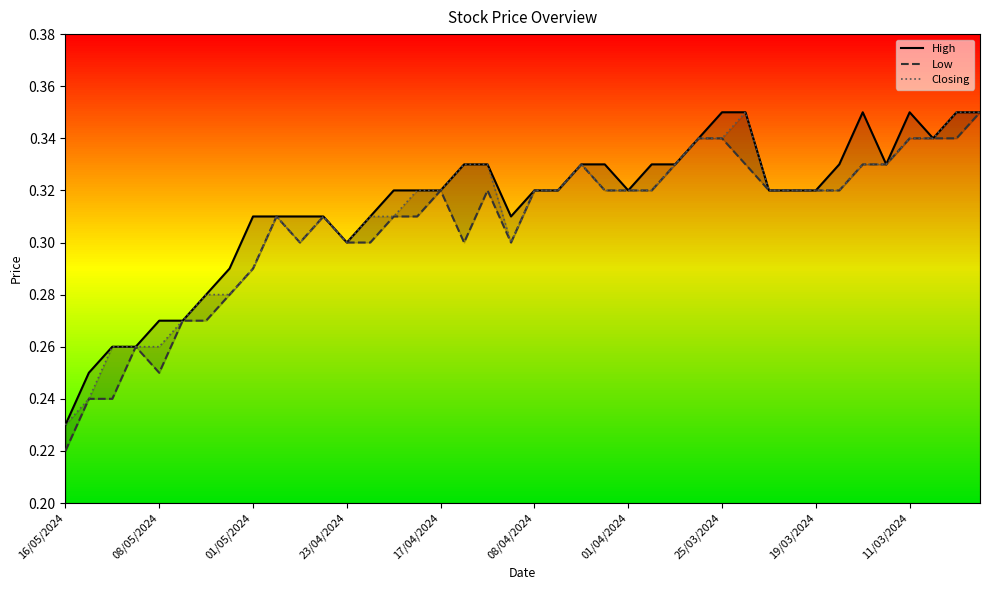

Does the chart display data point markers on the line(s)?

No